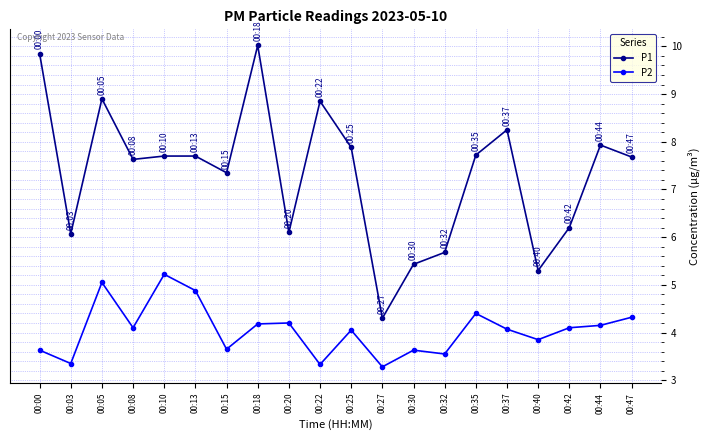

Which series has the largest total across all categories?

P1